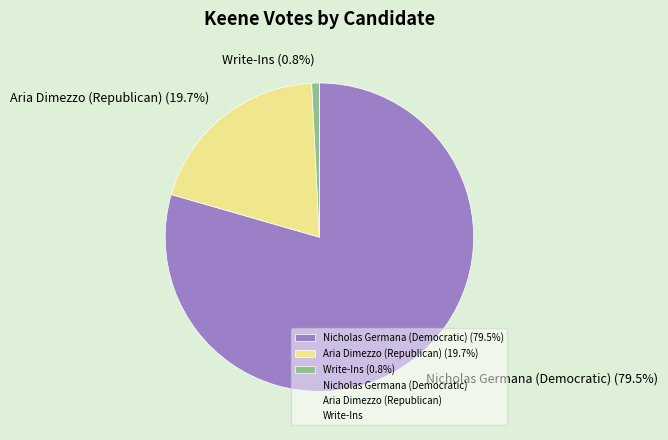

Combined, what portion of the pie is Write-Ins (0.8%) and Nicholas Germana (Democratic) (79.5%)?

80.3%